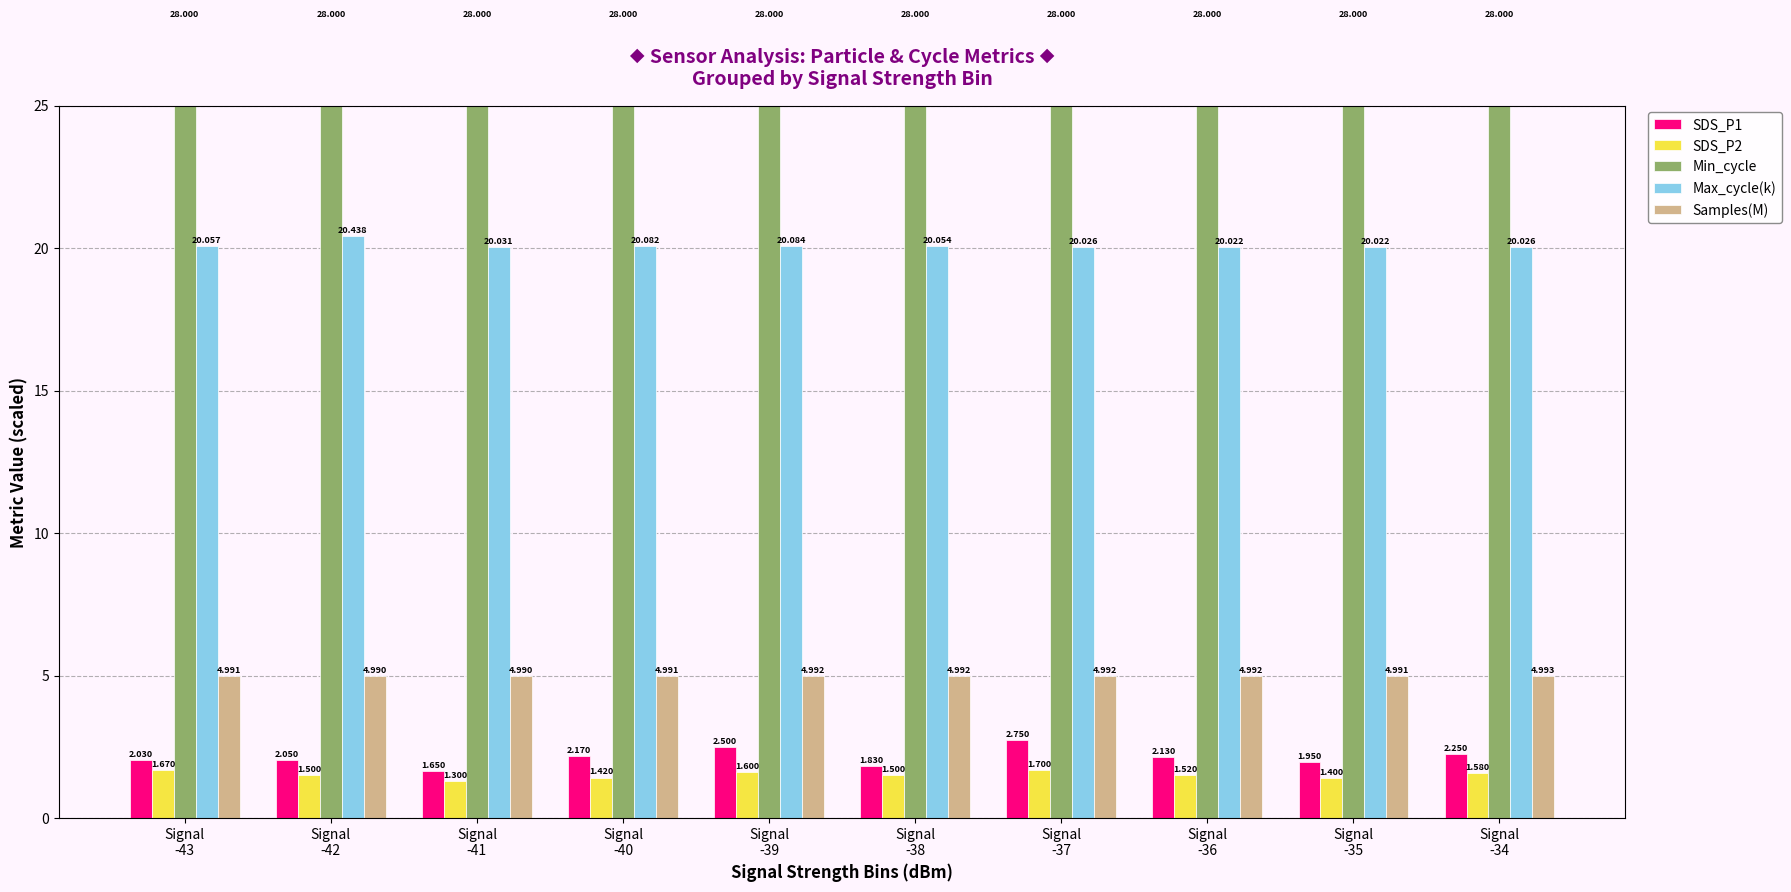

Which category has the highest value in the SDS_P2 series?

Signal
-37